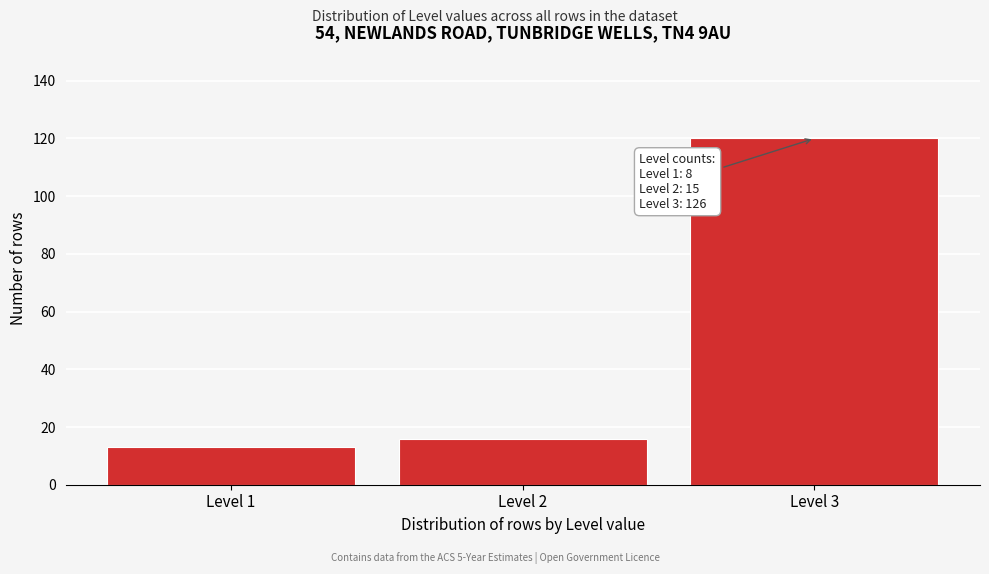

Reading left to right, extract all data points from this chart.

13	16	120